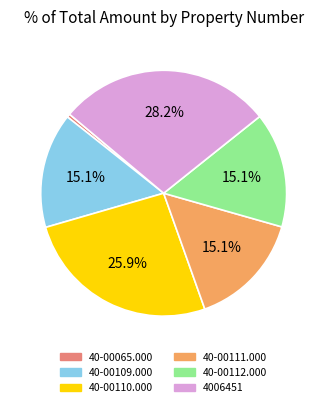

How many segments does this pie chart have?

6